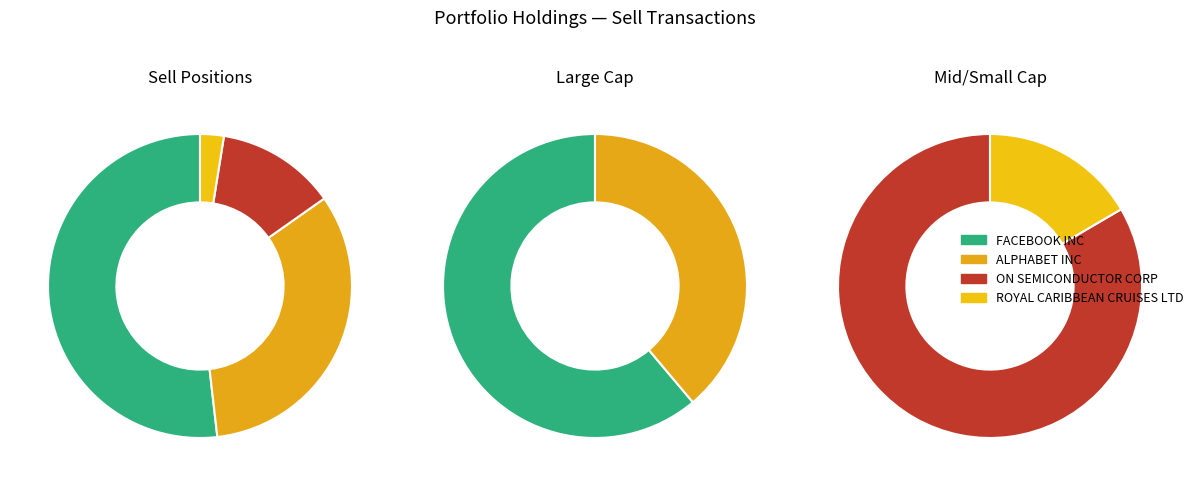

Is FACEBOOK INC the majority of the pie?

Yes